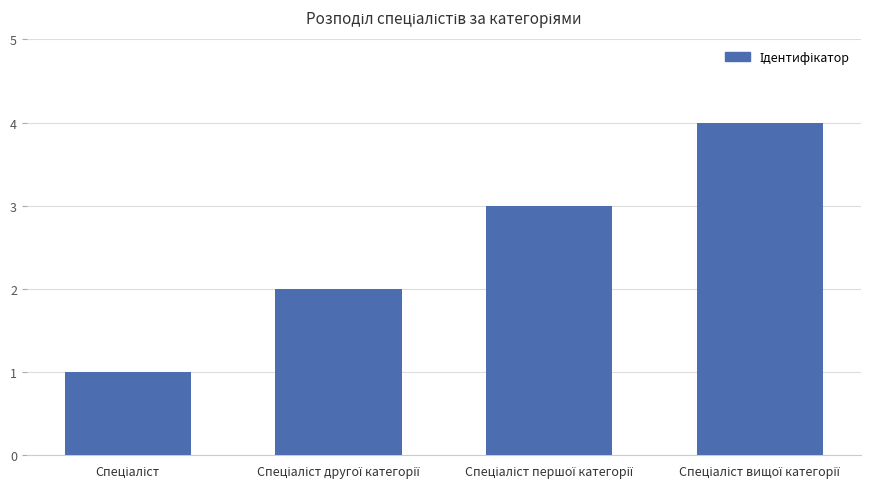

Count the values in the range 2 to 4.

3